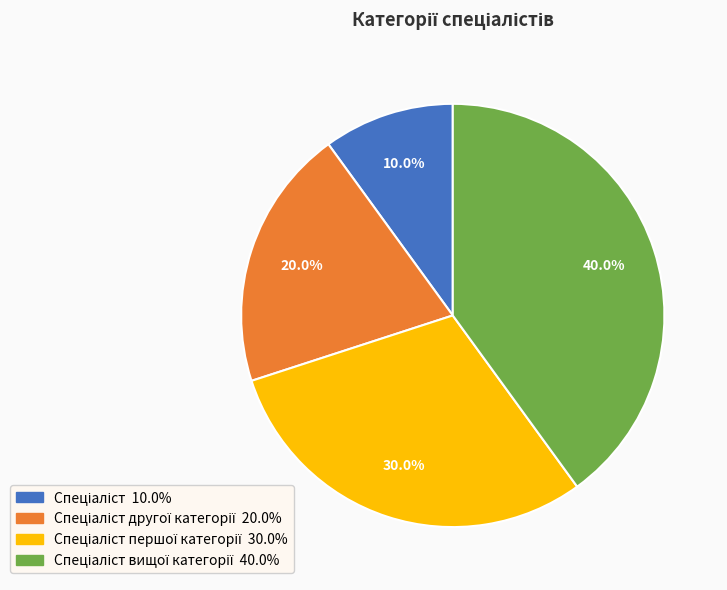

Is there any slice that represents more than half of the pie?

No